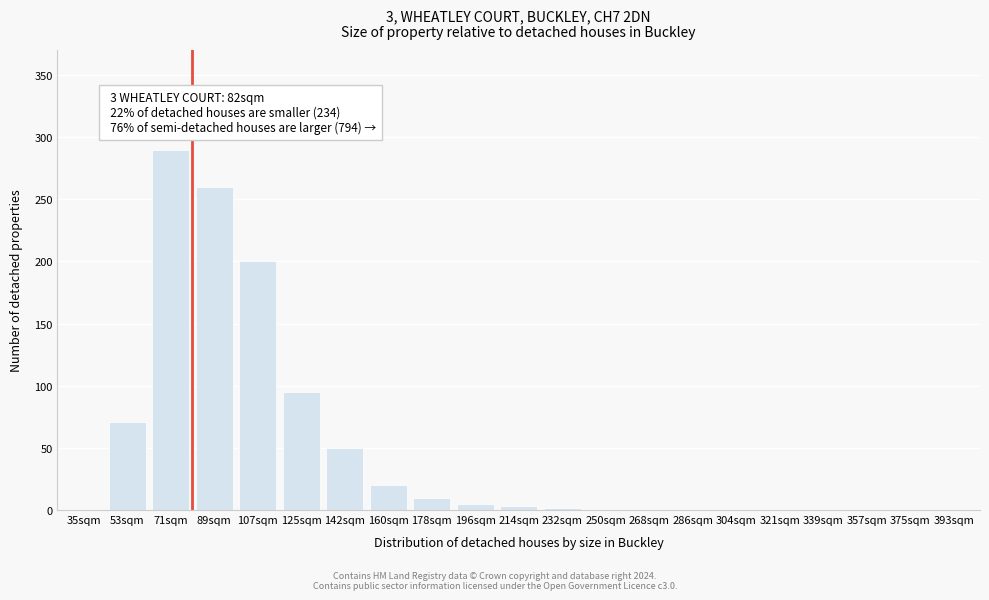

The chart shows a value of 20 at 160sqm. True or false?

True